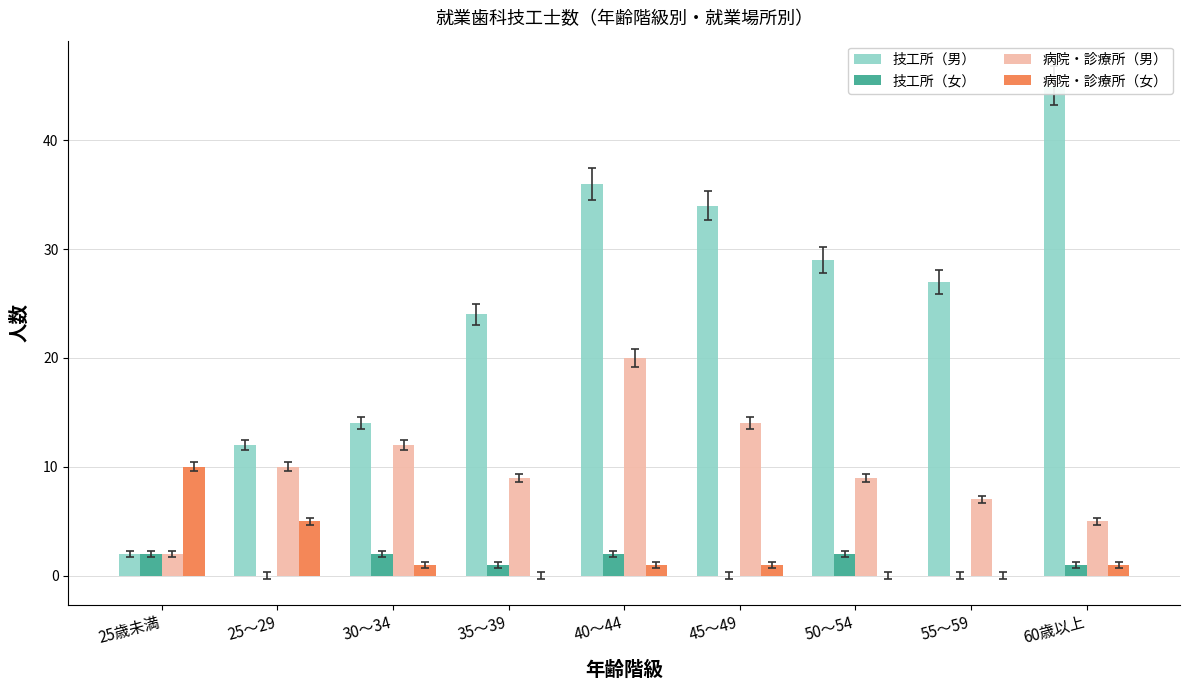

What position from the right is 25～29?

8